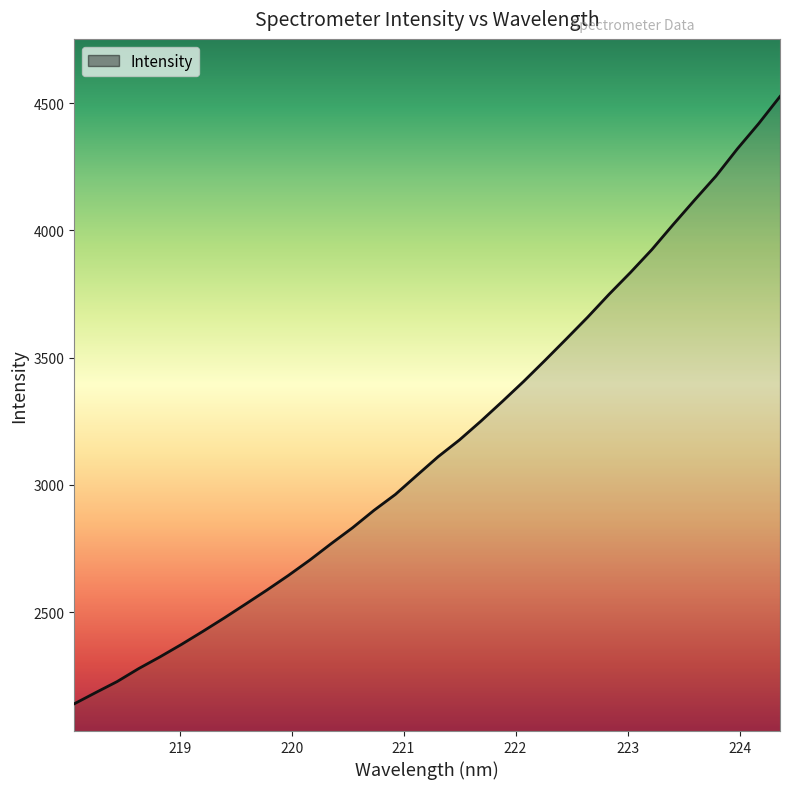

What is the smallest value displayed?

2140.4